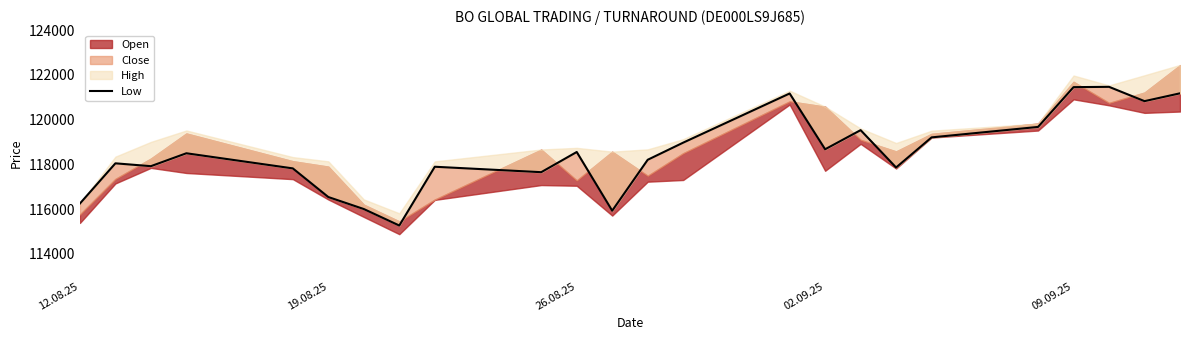

How many data points does each series have?

24